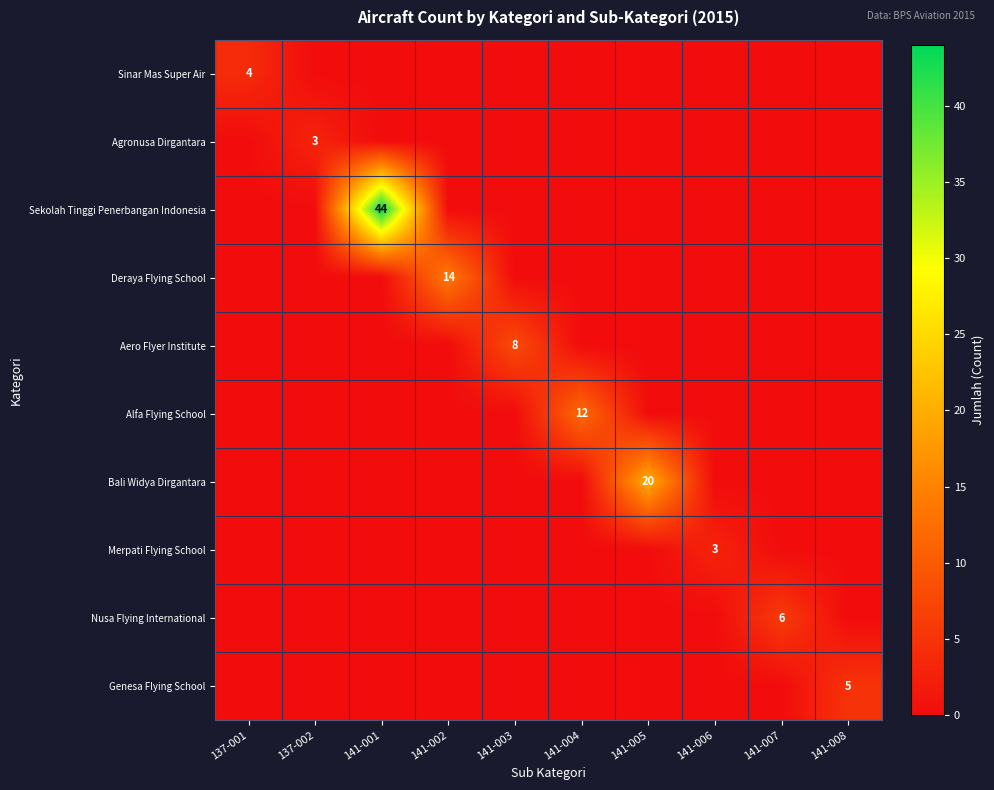

The Aero Flyer Institute series shows 0 at 141-001. True or false?

True